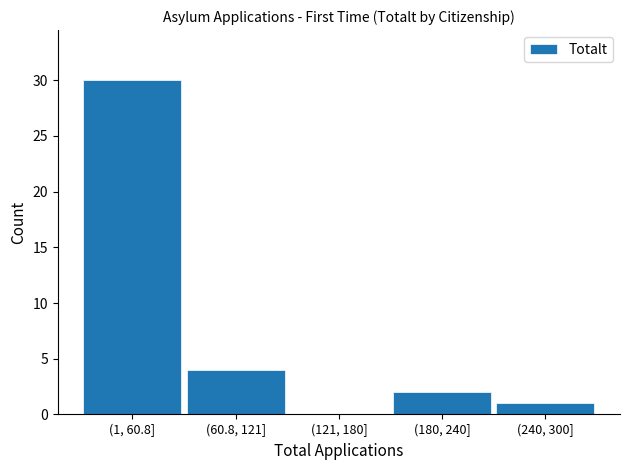

Reading right to left, list all the values displayed in this chart.

(240, 300]=1	(180, 240]=2	(121, 180]=0	(60.8, 121]=4	(1, 60.8]=30